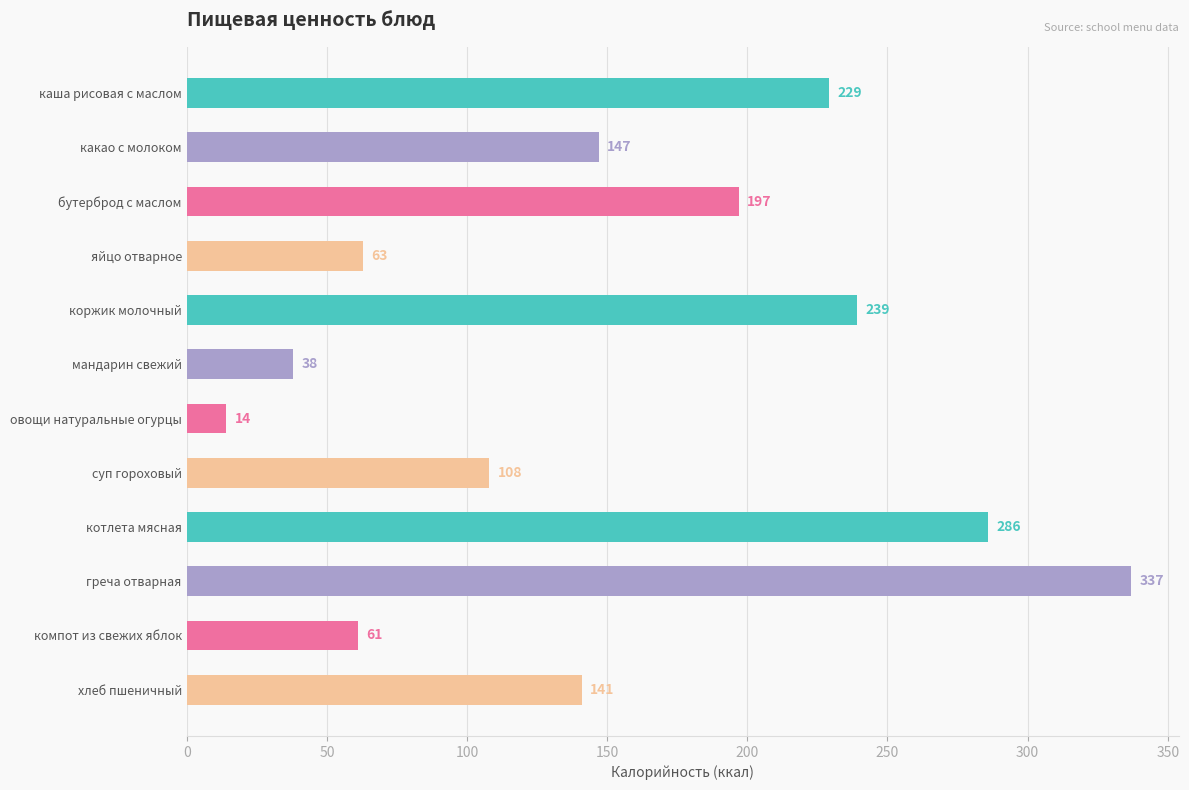

What is the sum of the values at коржик молочный and мандарин свежий?

277